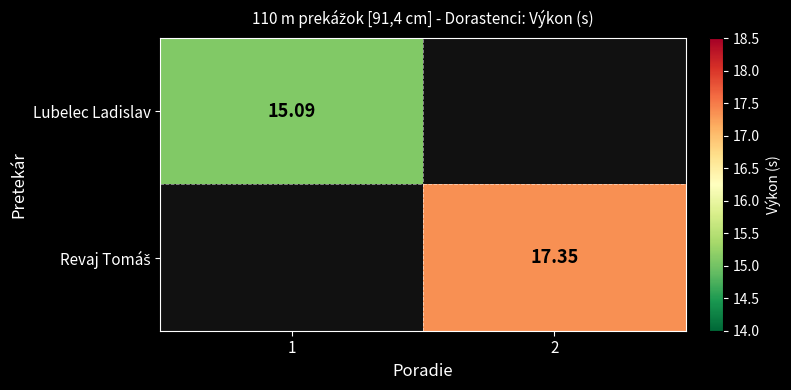

Between 1 and 2, which is larger?

2